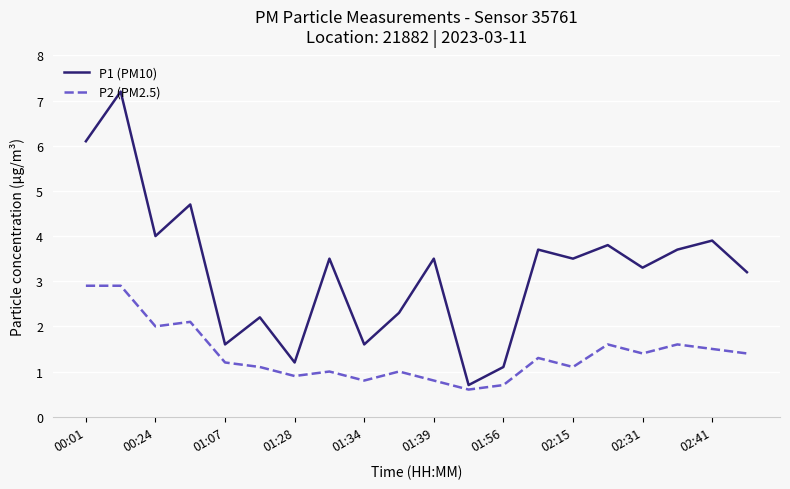

Which series has the widest spread of values?

P1 (PM10)